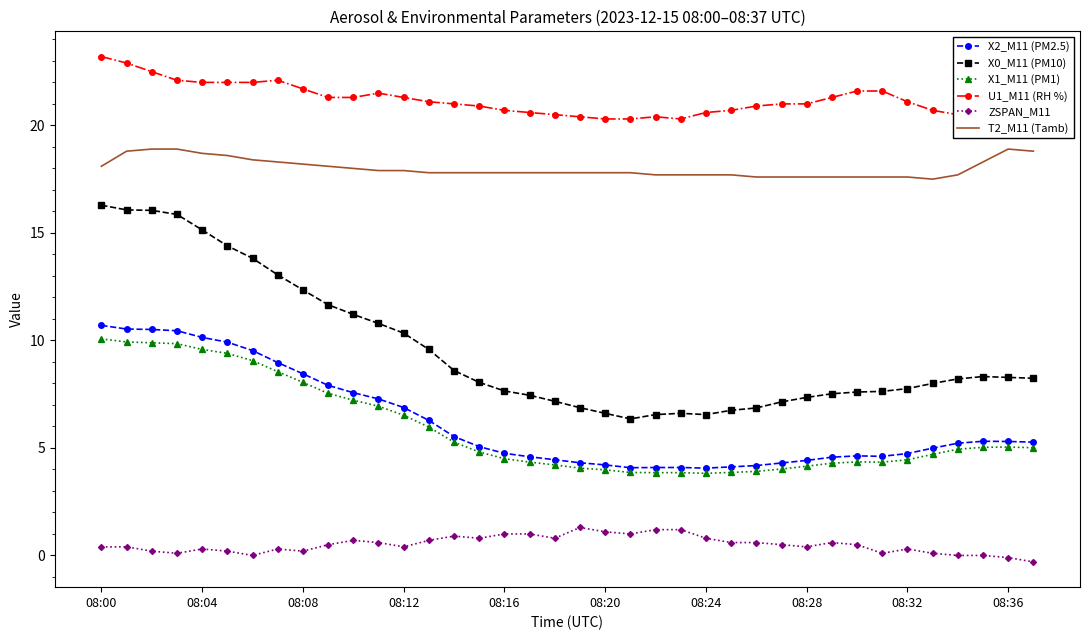

What are all the series names shown in the legend?

X2_M11 (PM2.5), X0_M11 (PM10), X1_M11 (PM1), U1_M11 (RH %), ZSPAN_M11, T2_M11 (Tamb)